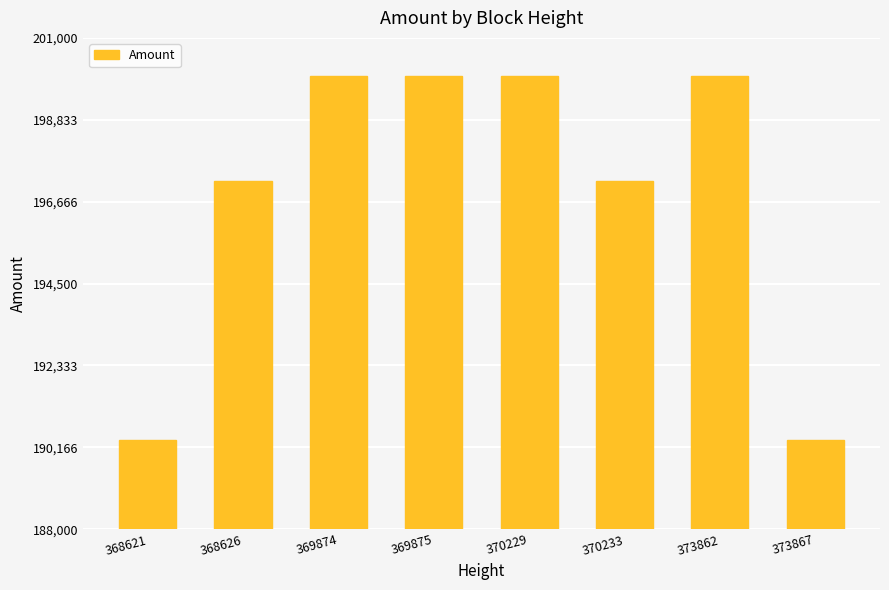

What is the greatest value displayed?

200000.0